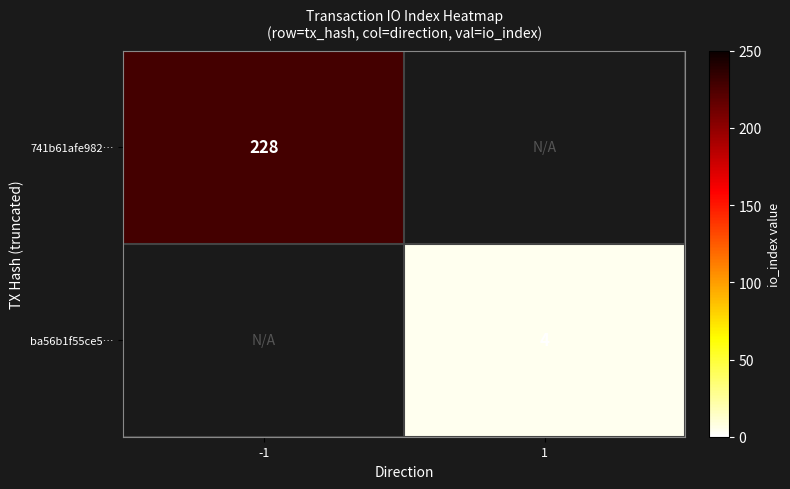

The ba56b1f55ce5… series shows 4 at 1. True or false?

True